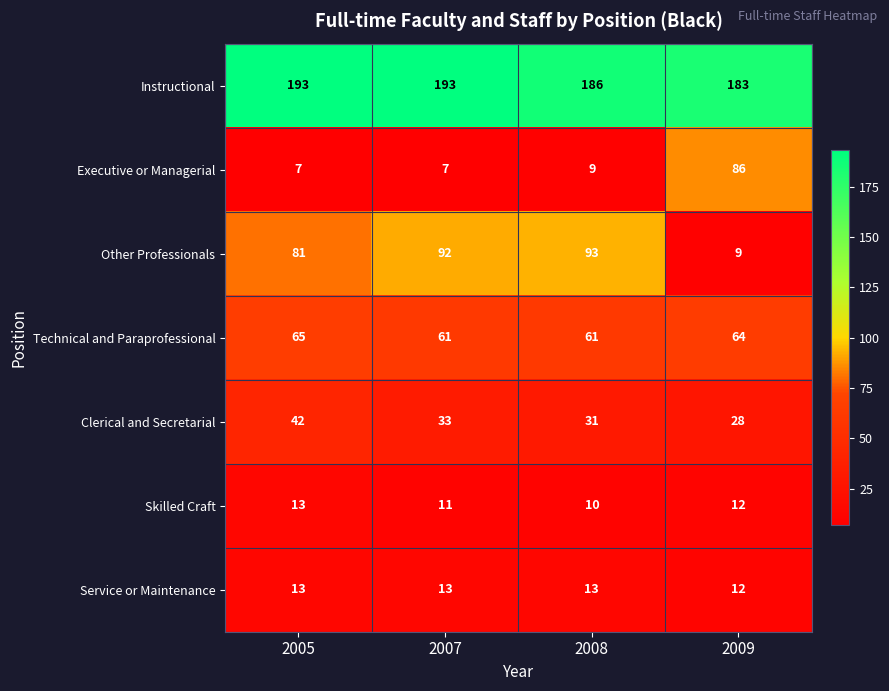

At which category is the sum across all series the highest?

2005